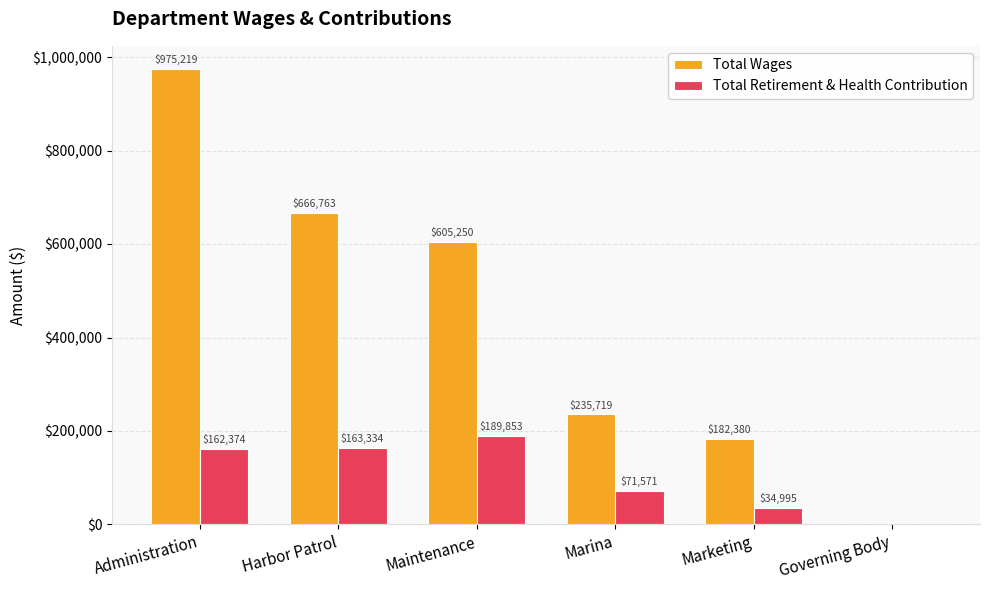

Where is Total Retirement & Health Contribution nearest to the value 94926?

Marina